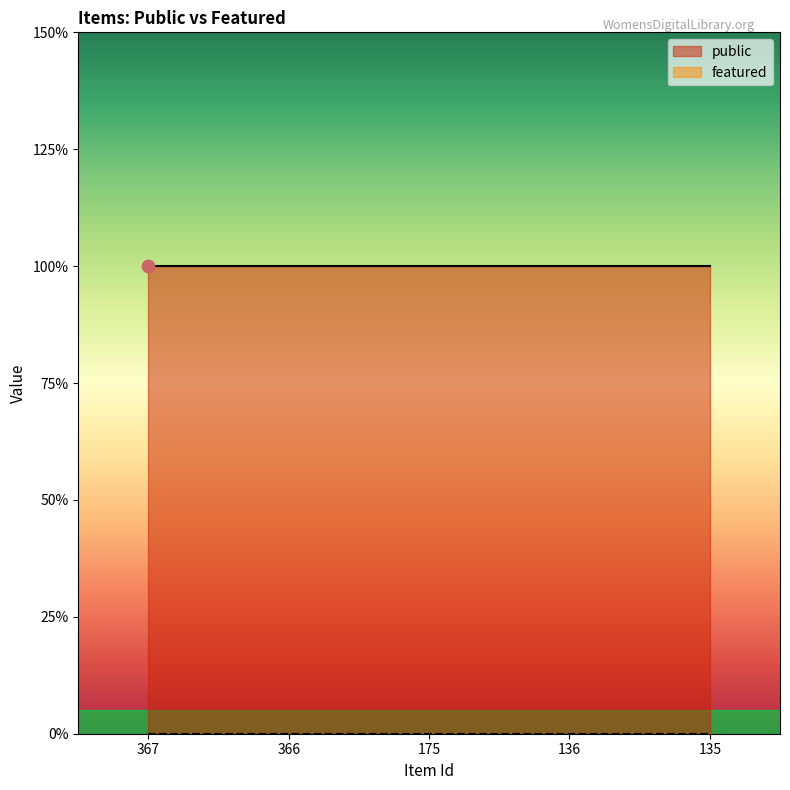

Which series has the largest total across all categories?

public